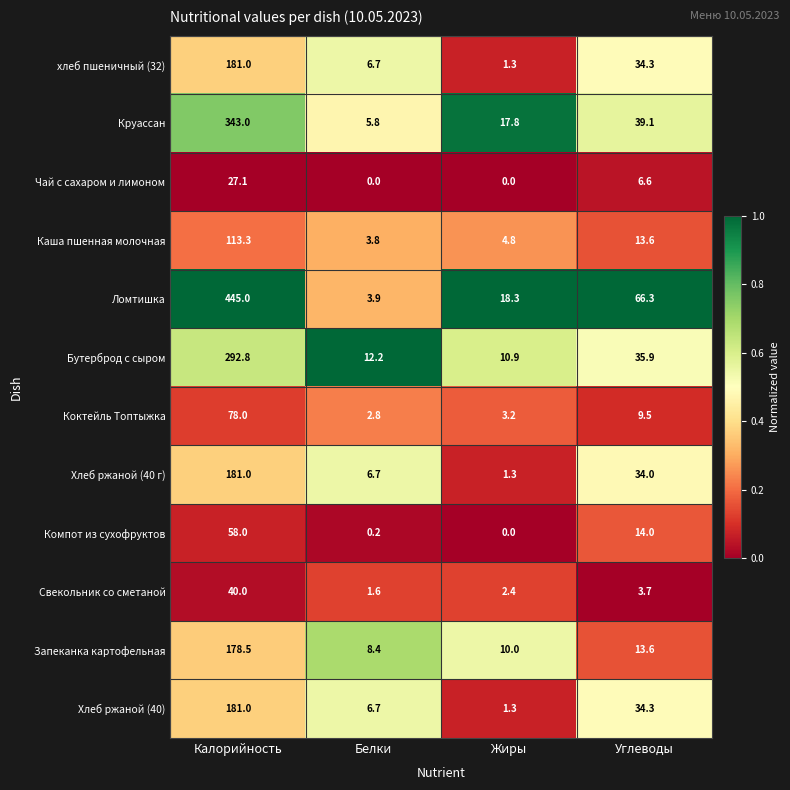

Between Калорийность and Белки, which series saw the biggest shift?

Ломтишка